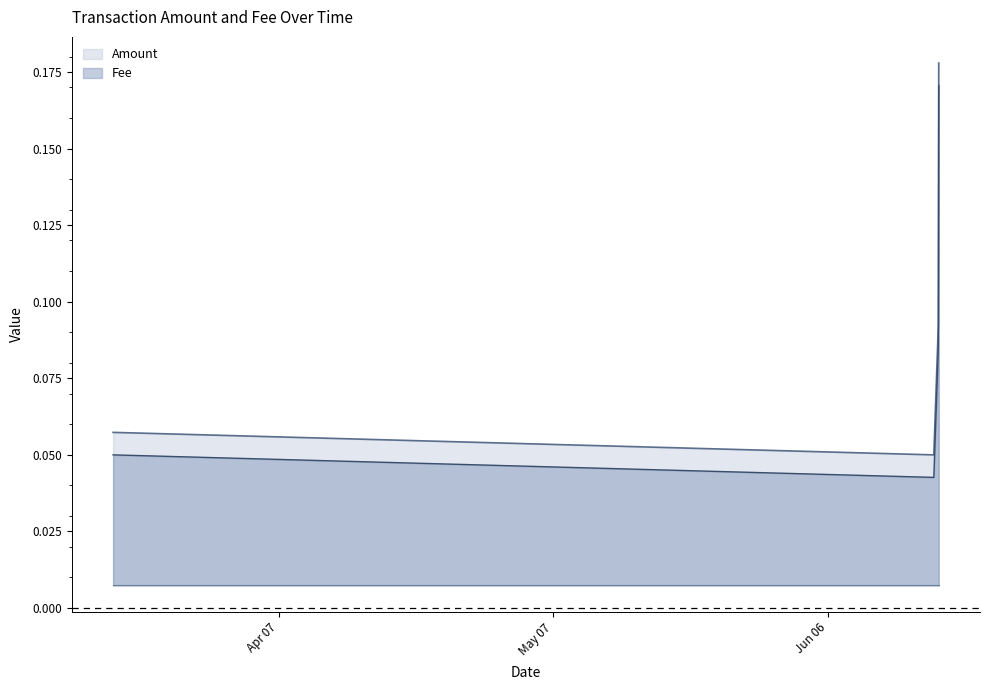

What is the change in value from 2019-03-19 to 2019-06-18 02:28?

+0.1